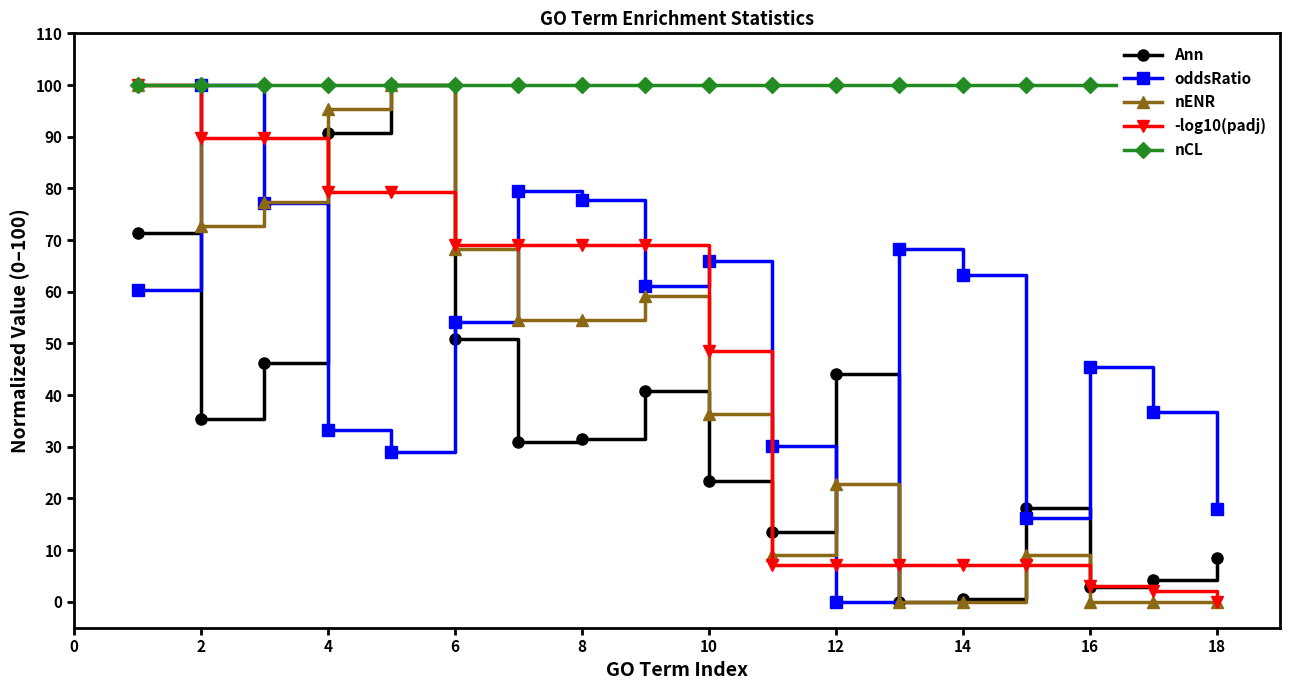

How many interior local peaks does the oddsRatio series have?

5